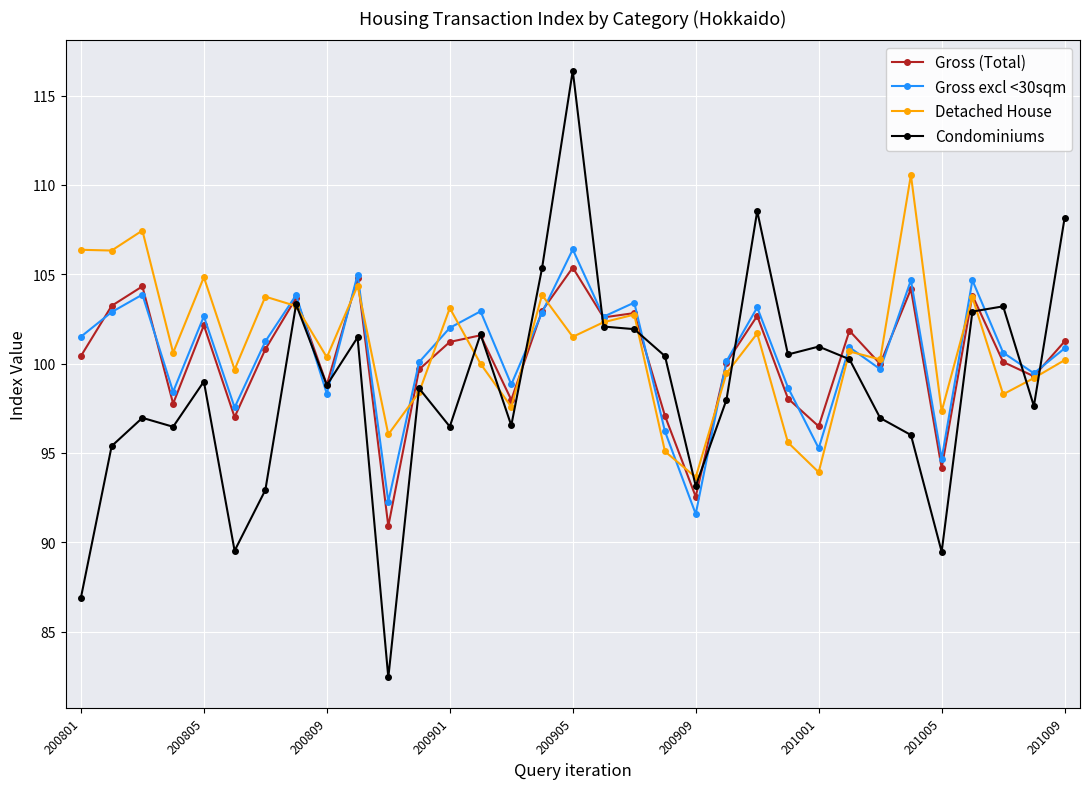

Is this an area chart (filled region under the line)?

No